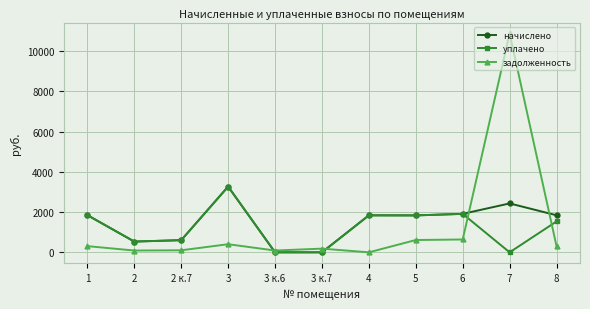

True or false: начислено has more than 2 interior local peaks.

True